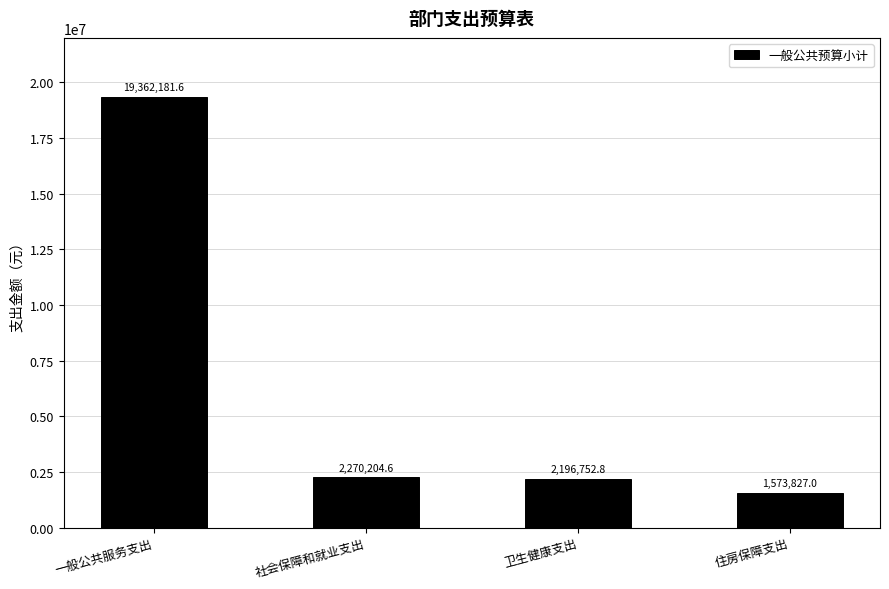

At which label is the value closest to 10468004?

社会保障和就业支出